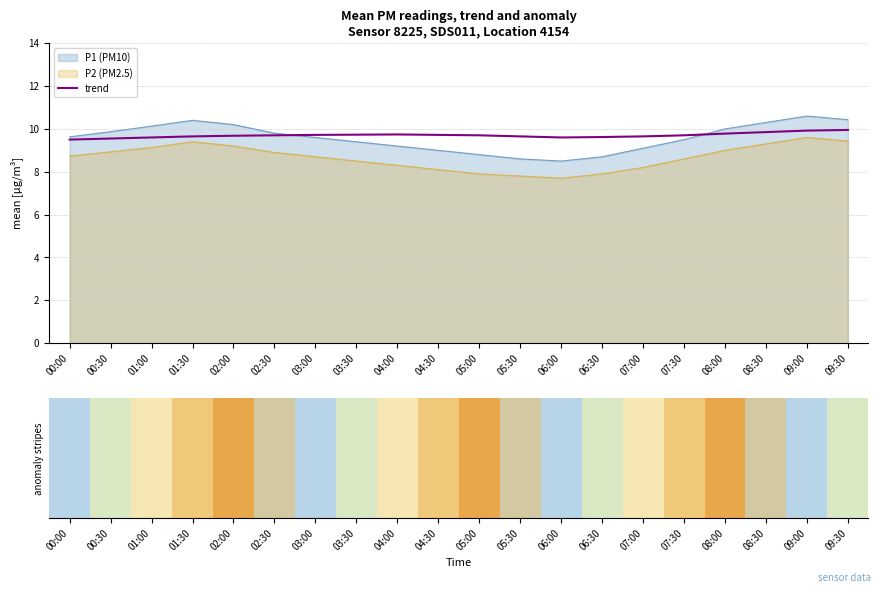

Is the value of trend at 02:00 greater than the value of P1 (PM10) at 08:00?

No